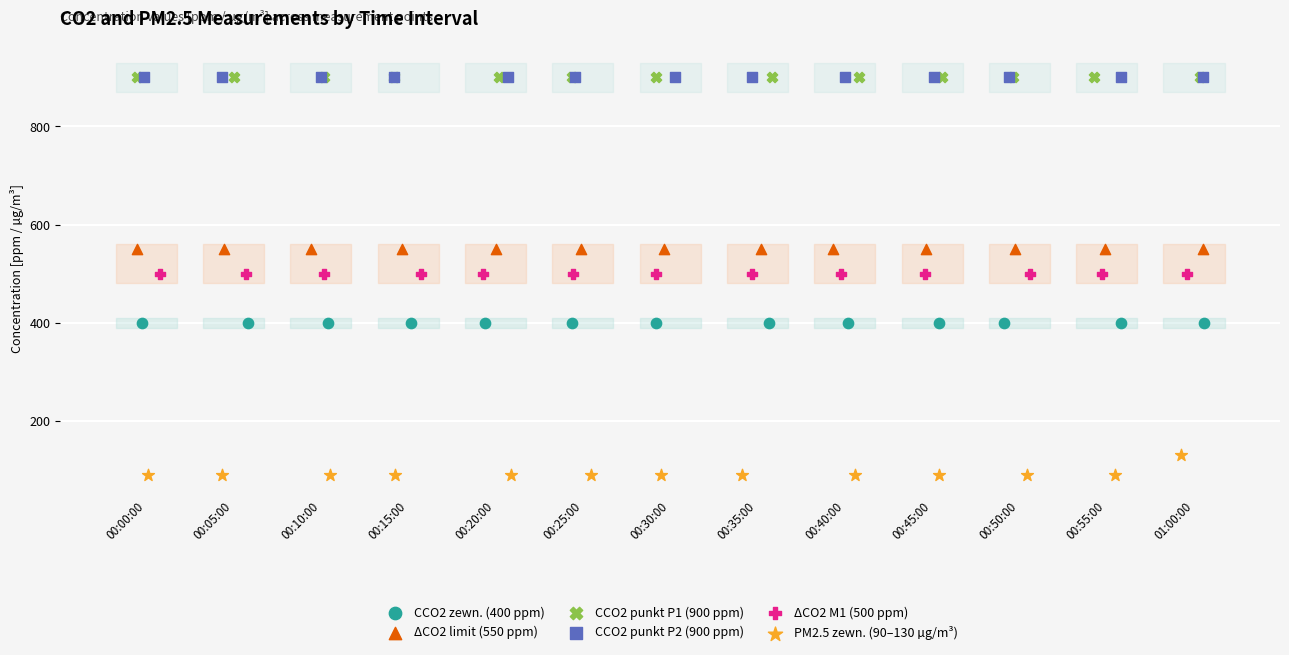

What are all the series names shown in the legend?

CCO2 zewn. (400 ppm), ΔCO2 limit (550 ppm), CCO2 punkt P1 (900 ppm), CCO2 punkt P2 (900 ppm), ΔCO2 M1 (500 ppm), PM2.5 zewn. (90–130 µg/m³)